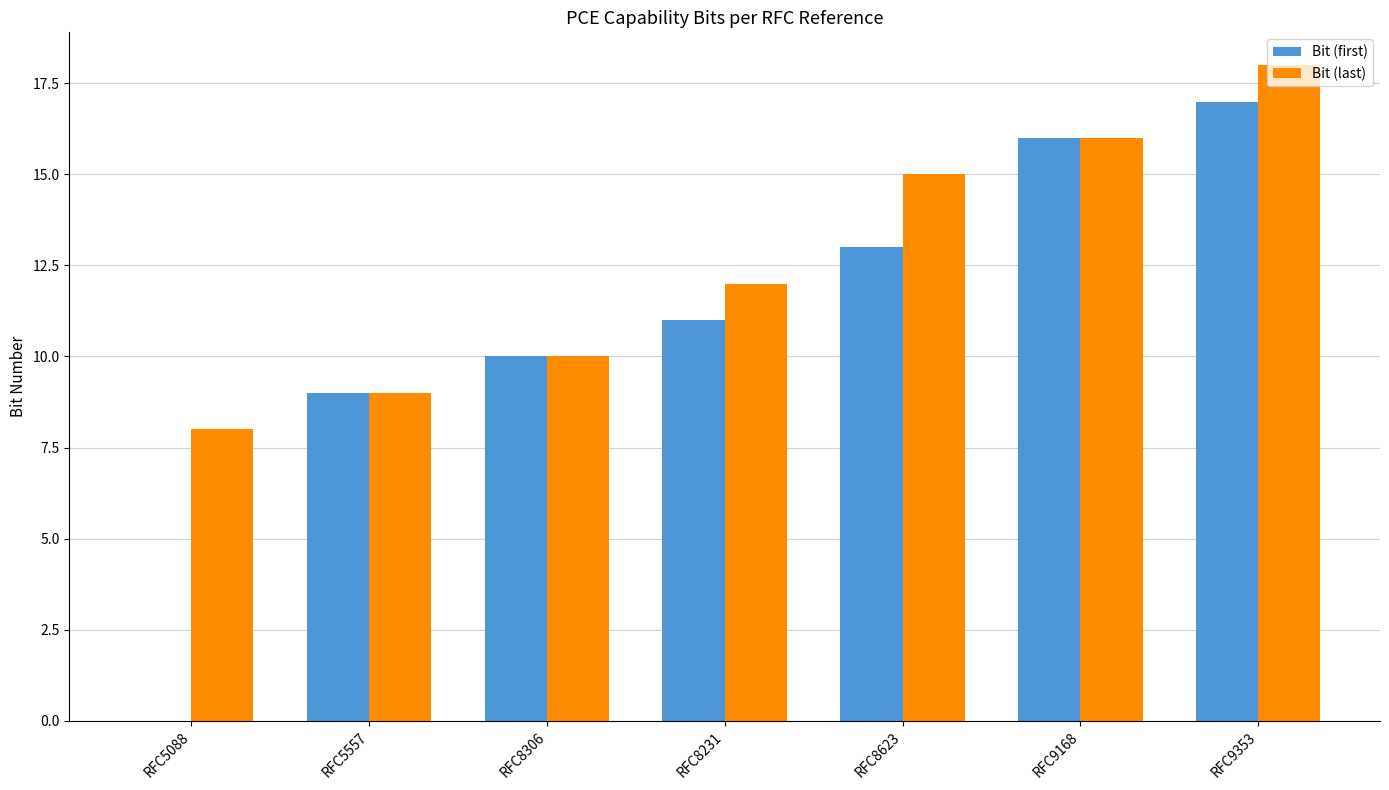

The Bit (last) series shows 7 at RFC8306. True or false?

False